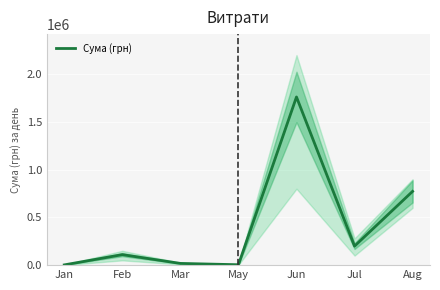

At which category does the data reach its first local peak?

Feb